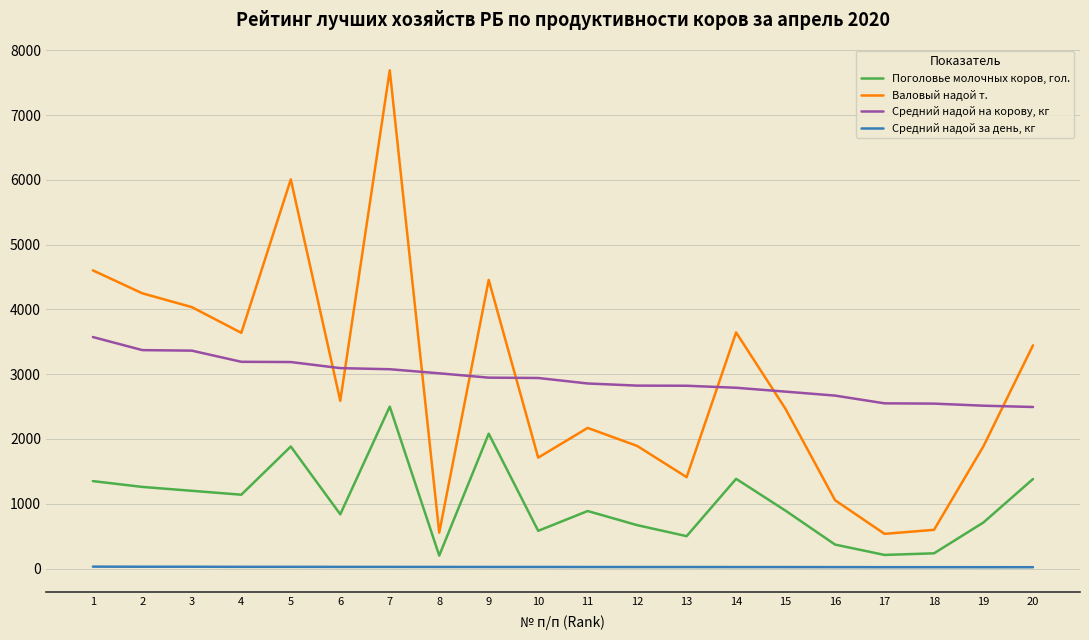

True or false: Средний надой за день, кг and Валовый надой т. intersect in this chart.

False